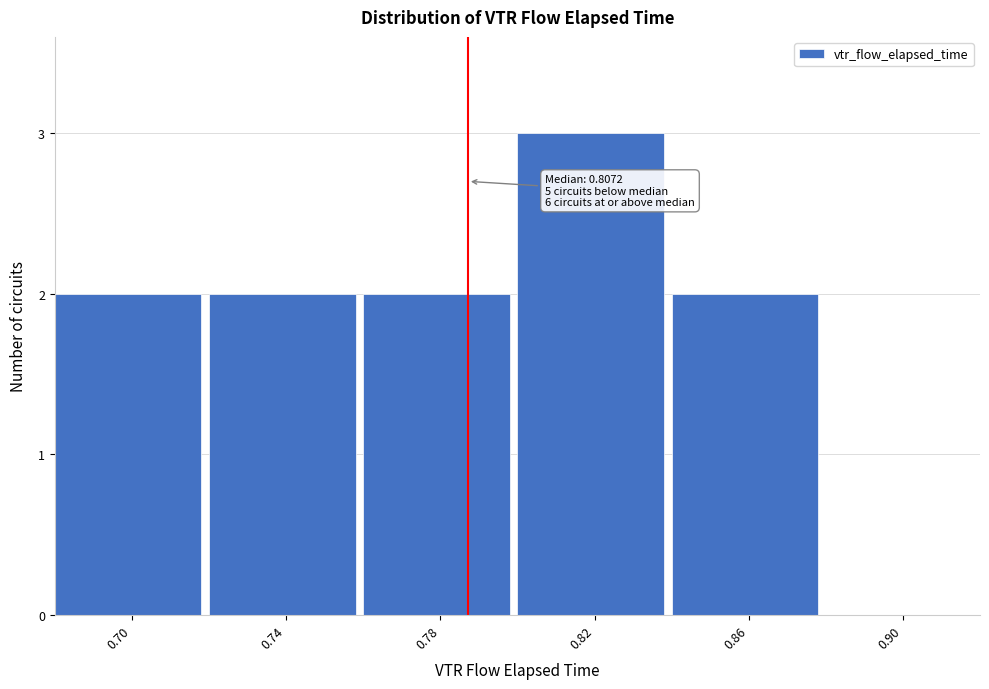

Reading left to right, transcribe all the data shown in this chart.

0.70=2	0.74=2	0.78=2	0.82=3	0.86=2	0.90=0